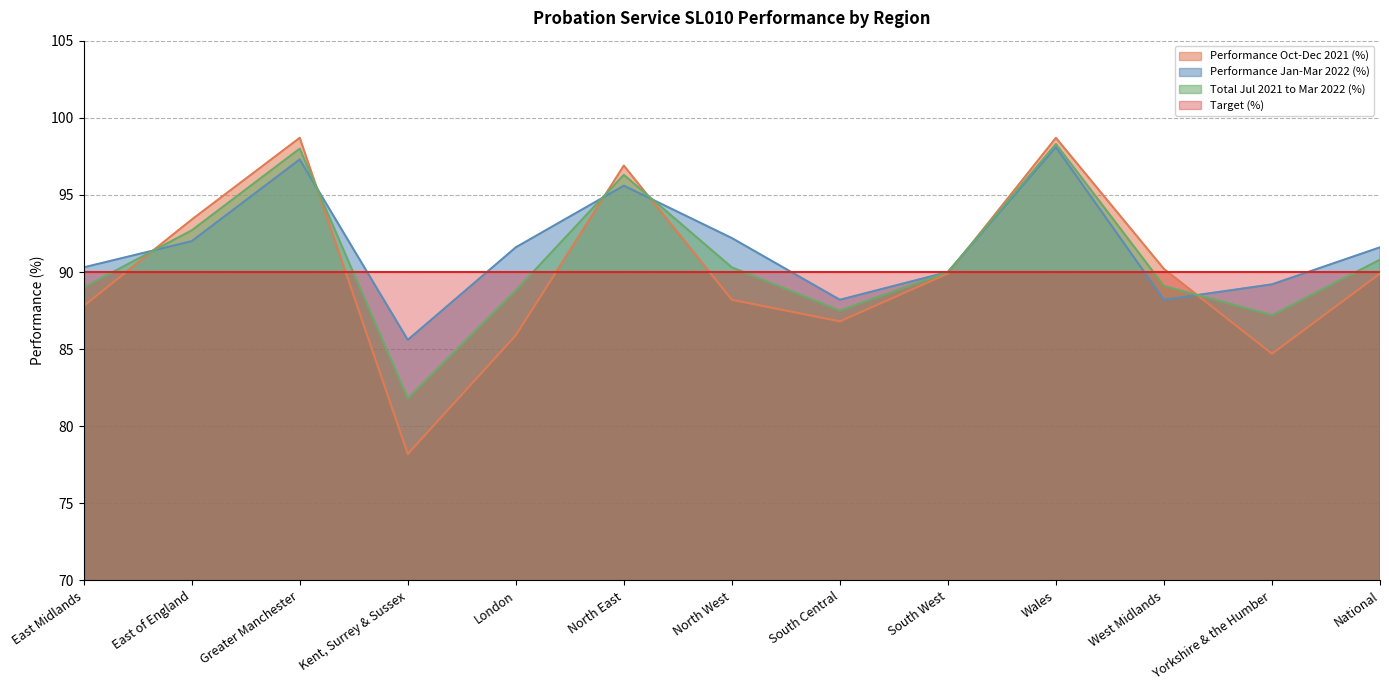

Which category has the highest value across all series?

Greater Manchester